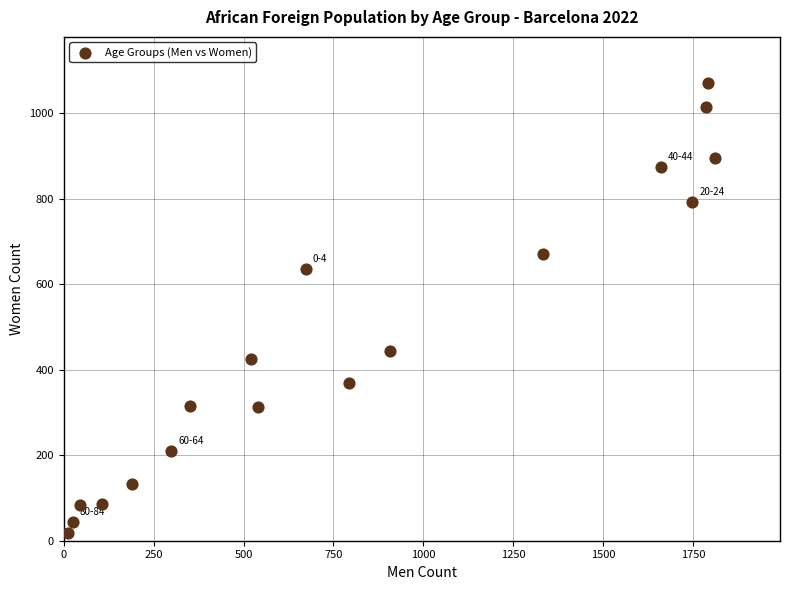

What is the range of Y values (max minus min)?

1054